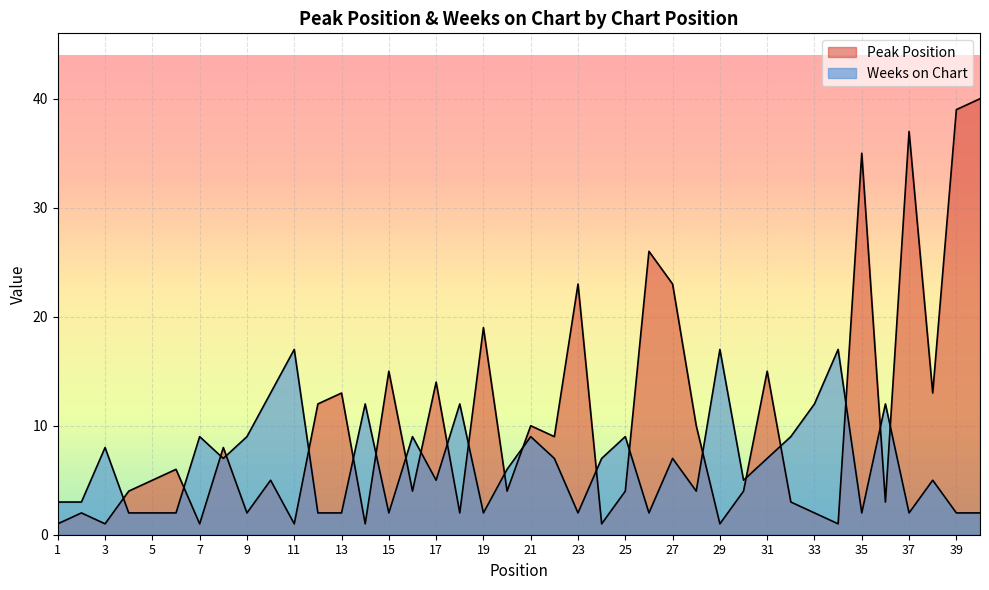

Which series has the largest range (max minus min)?

Peak Position